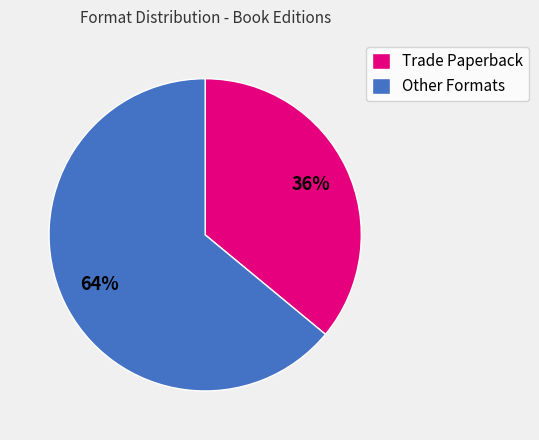

What percentage is the Other Formats slice, to the nearest percent?

64%